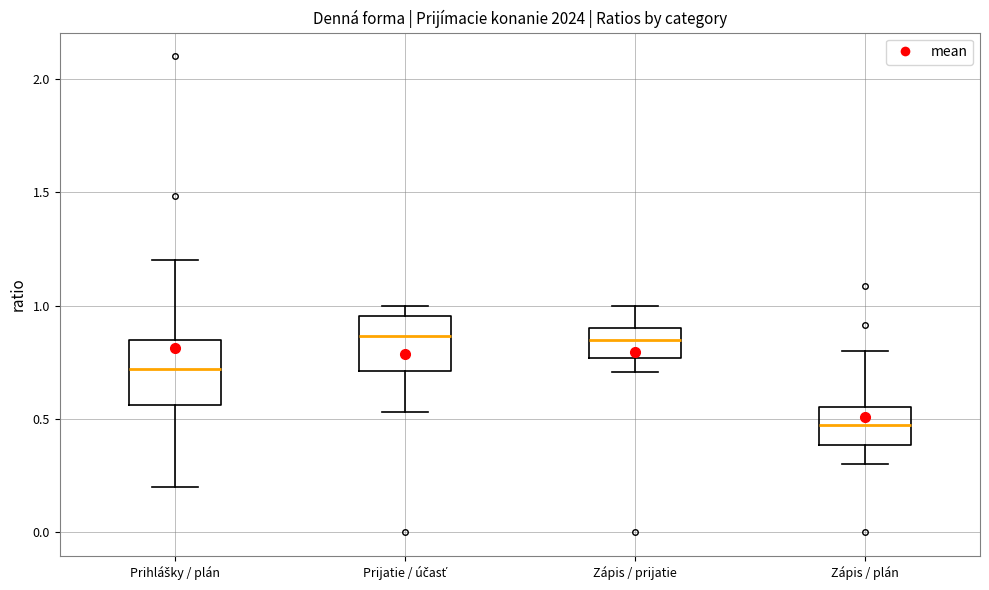

Reading left to right, transcribe this box plot: for each box, give where its median line is, the range the box spans, and where its two whiskers end, as read against the y-axis. The values are not printed on the chart, so give them approximately, as read against the axis.

Prihlášky / plán: median 0.70, box 0.55 to 0.85, whiskers 0.20 to 1.20
Prijatie / účasť: median 0.85, box 0.70 to 0.95, whiskers 0.55 to 1.00
Zápis / prijatie: median 0.85, box 0.75 to 0.90, whiskers 0.70 to 1.00
Zápis / plán: median 0.45, box 0.40 to 0.55, whiskers 0.30 to 0.80